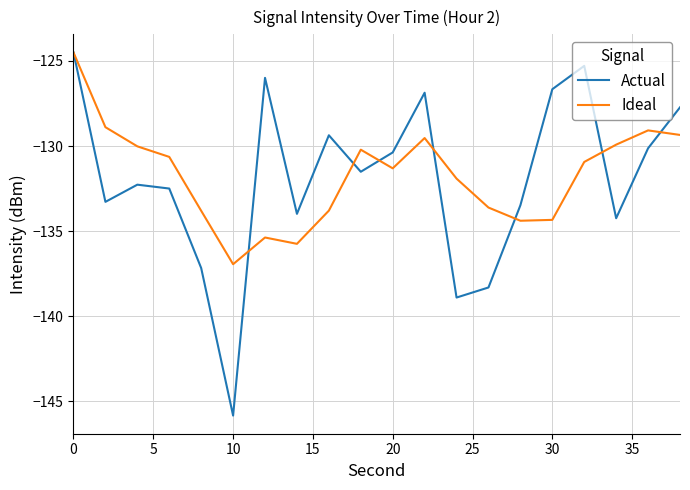

Which series has the widest spread of values?

Actual